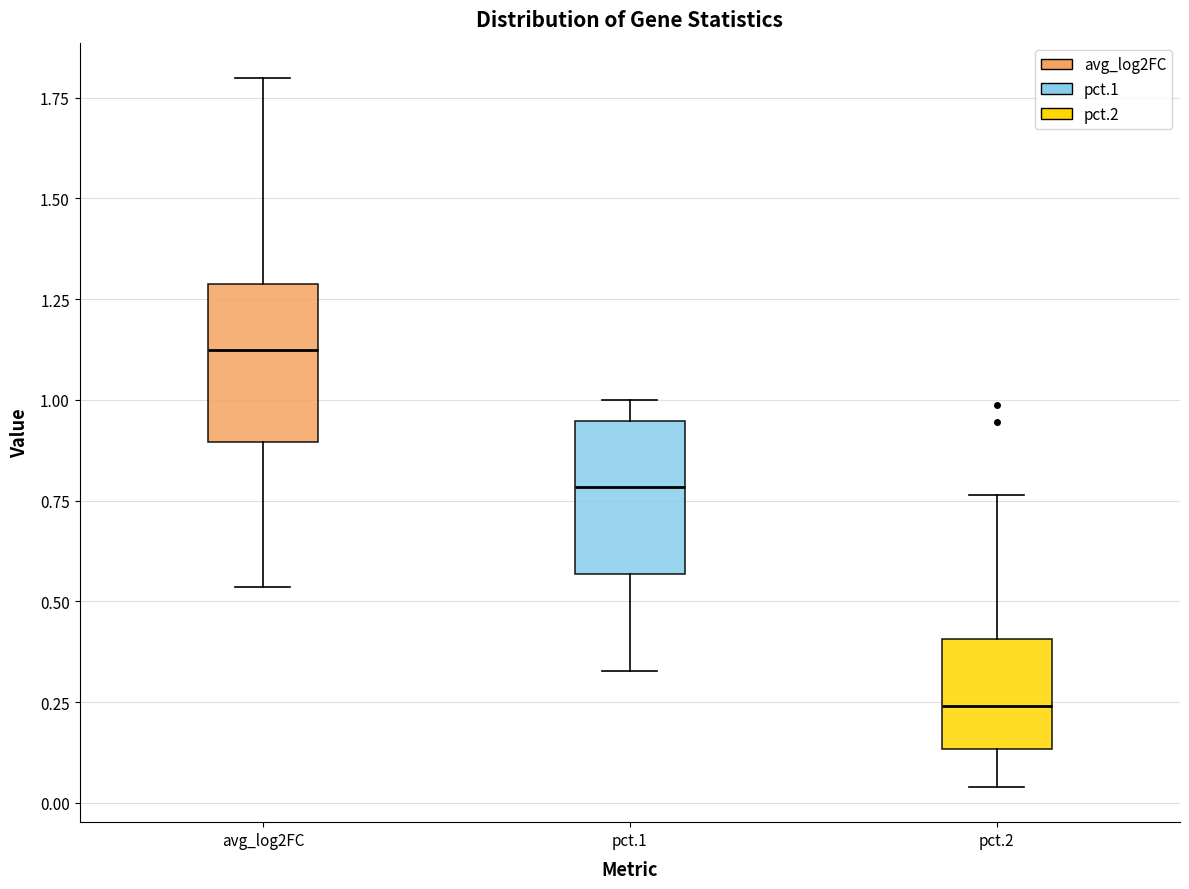

Reading left to right, read every box against the y-axis: the position of its median line, the range the box covers, and the ends of its whiskers. The values are not printed on the chart, so give them approximately, as read against the axis.

avg_log2FC: median 1.10, box 0.90 to 1.30, whiskers 0.55 to 1.80
pct.1: median 0.80, box 0.55 to 0.95, whiskers 0.35 to 1.00
pct.2: median 0.25, box 0.15 to 0.40, whiskers 0.05 to 0.75